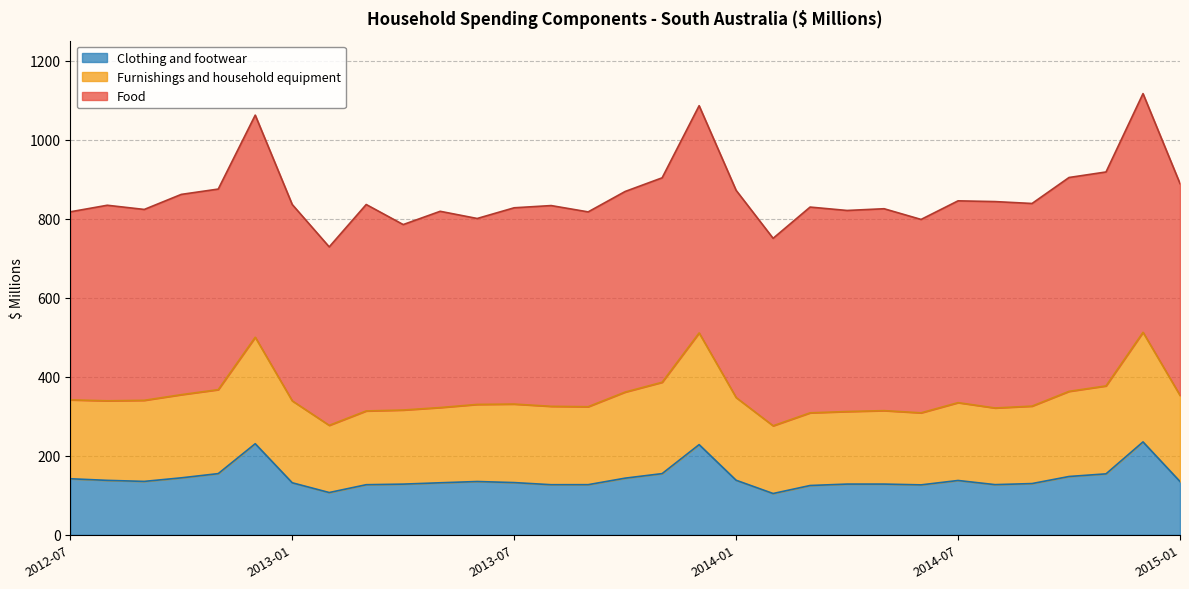

Where is Clothing and footwear nearest to the value 169?

2012-11